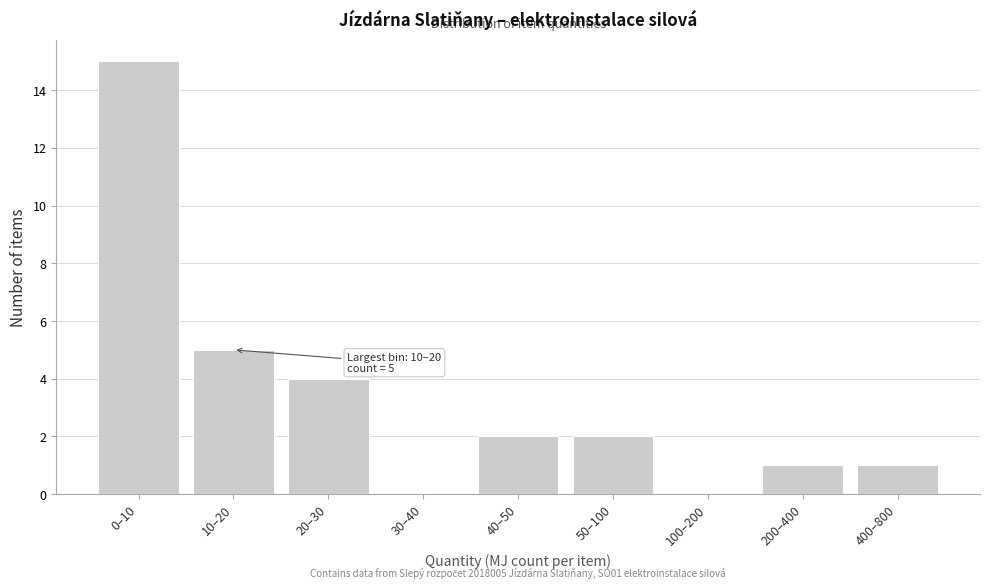

Reading left to right, list all the values displayed in this chart.

0–10=15	10–20=5	20–30=4	30–40=0	40–50=2	50–100=2	100–200=0	200–400=1	400–800=1